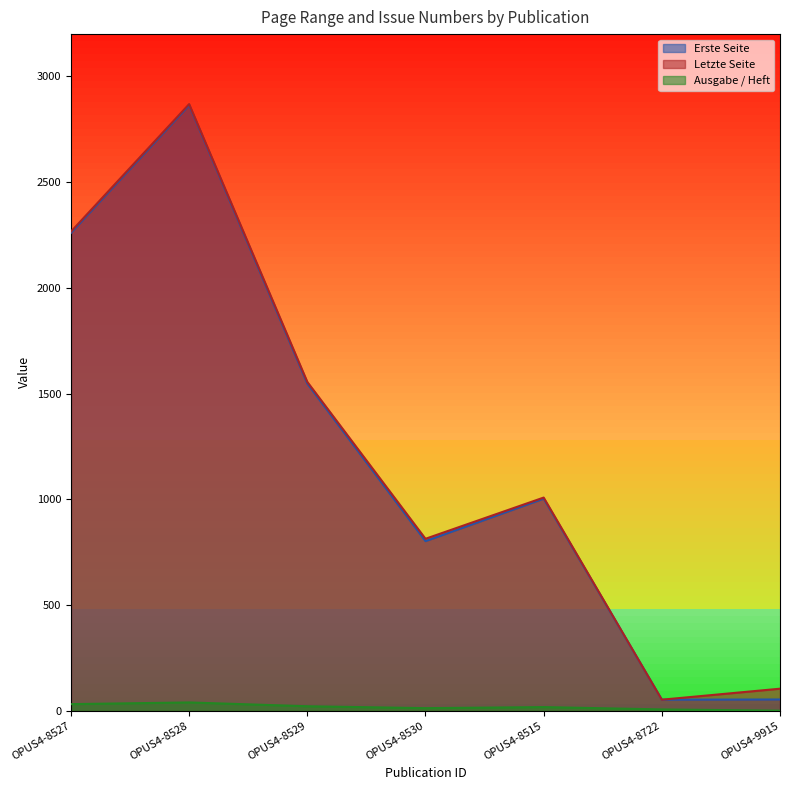

What position from the right is OPUS4-9915?

1